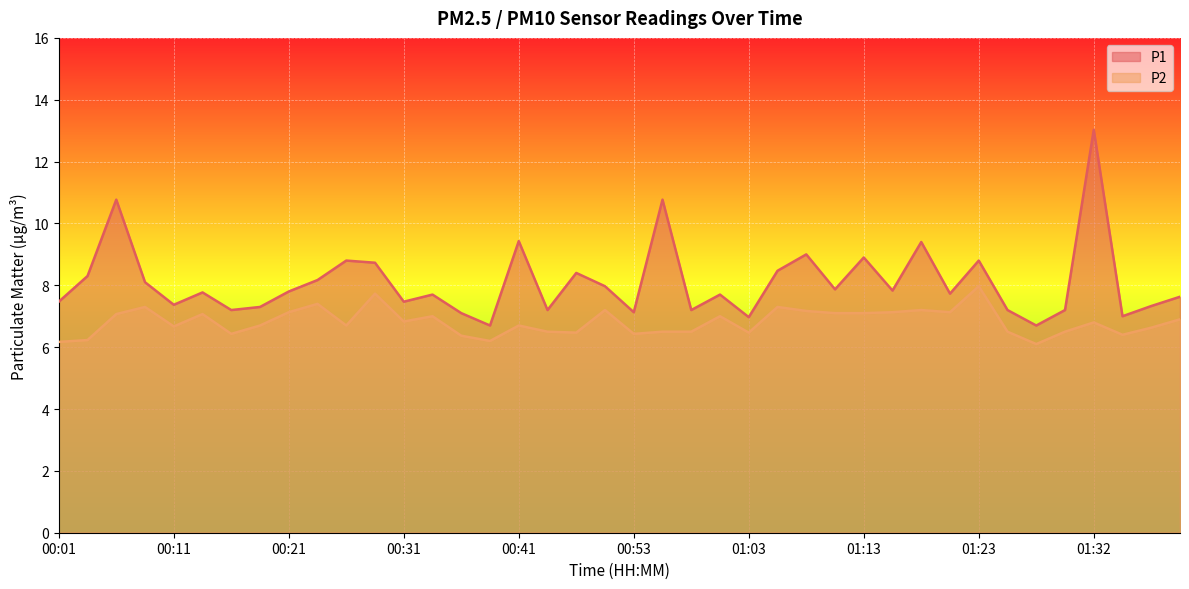

What position from the right is 01:32?

4